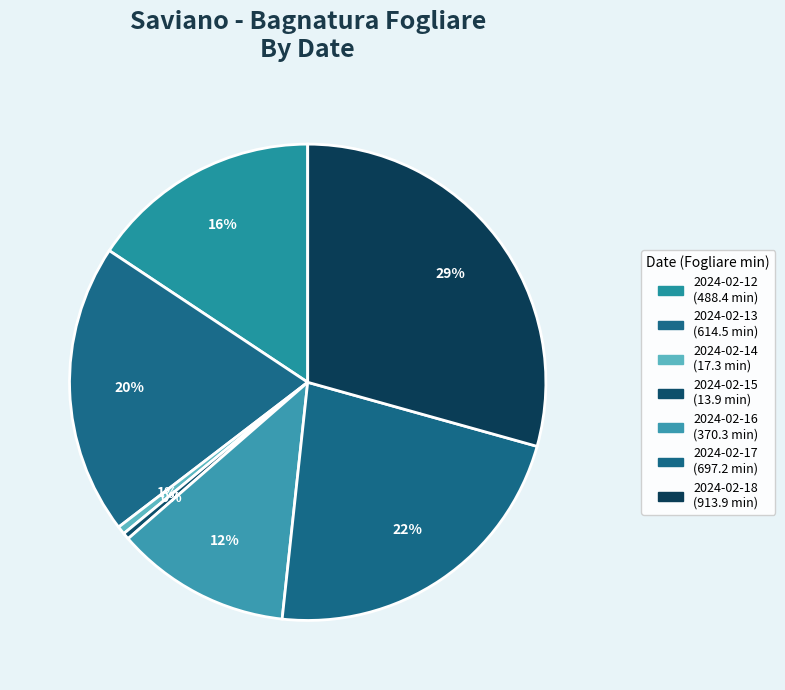

To the nearest percent, what is the difference between the largest and smallest slice percentages?

29%